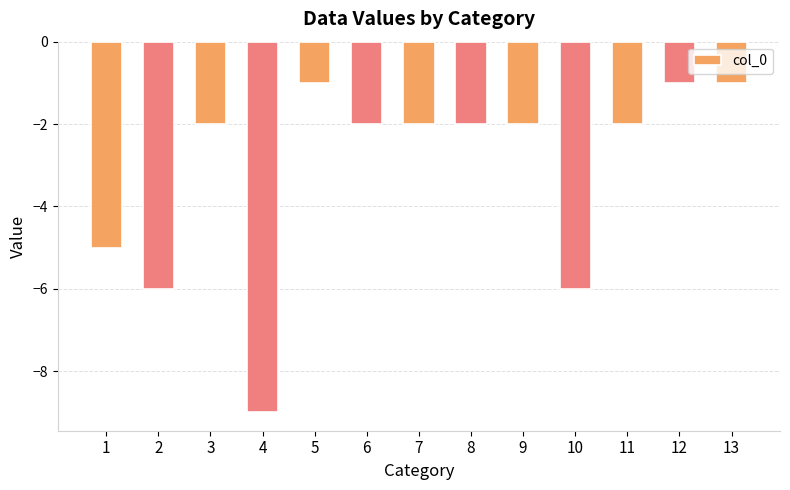

True or false: the data shows -1 at 8.

False